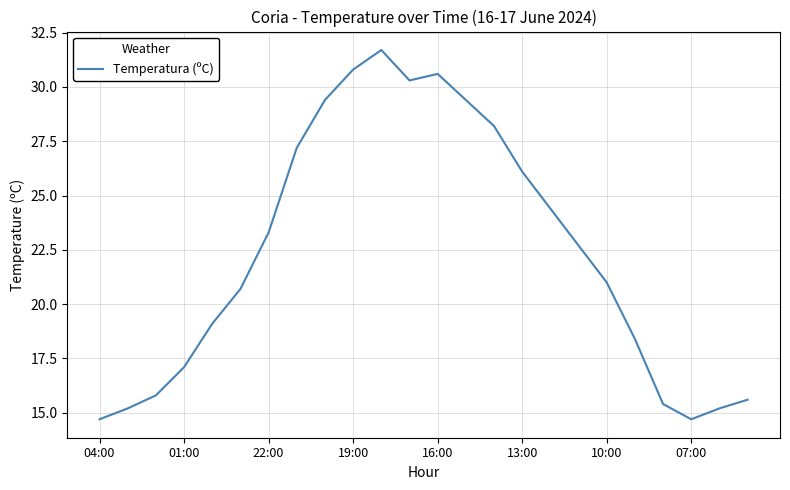

What is the difference between the maximum and minimum values?

17.0